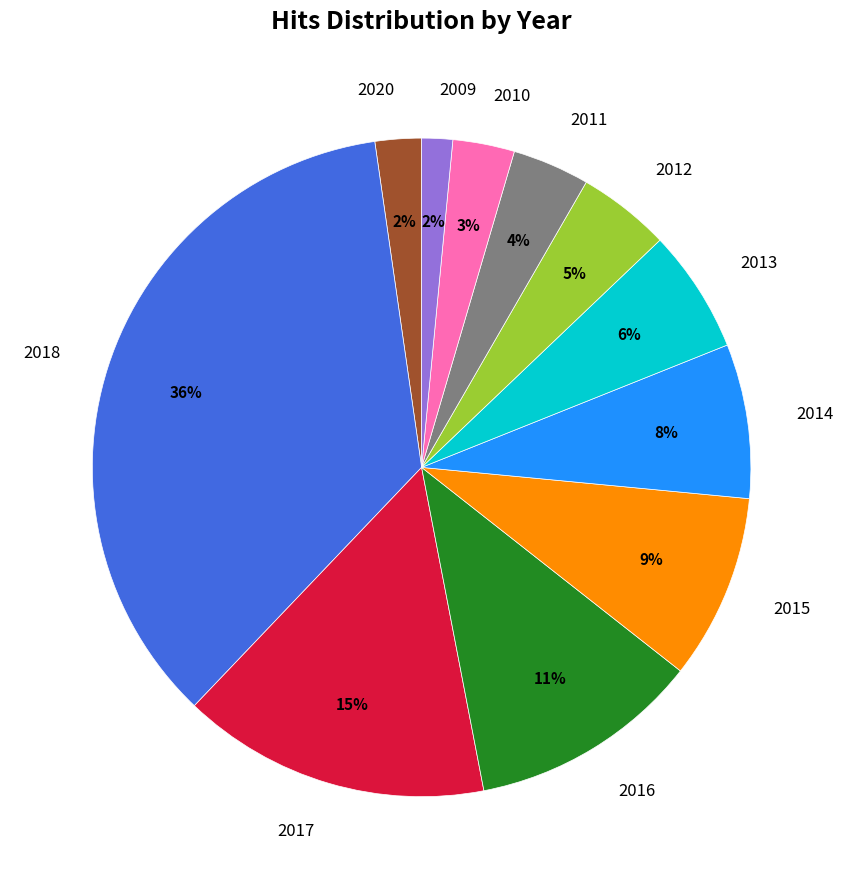

To the nearest percent, what is the difference between the largest and smallest slice percentages?

34%